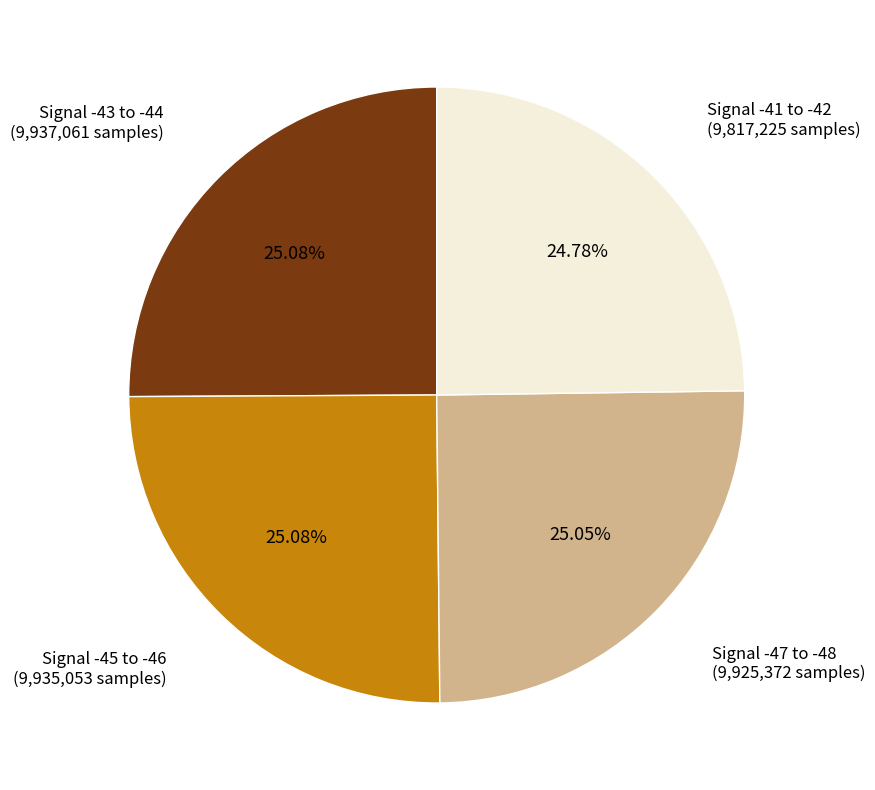

How many slices are in this pie chart?

4